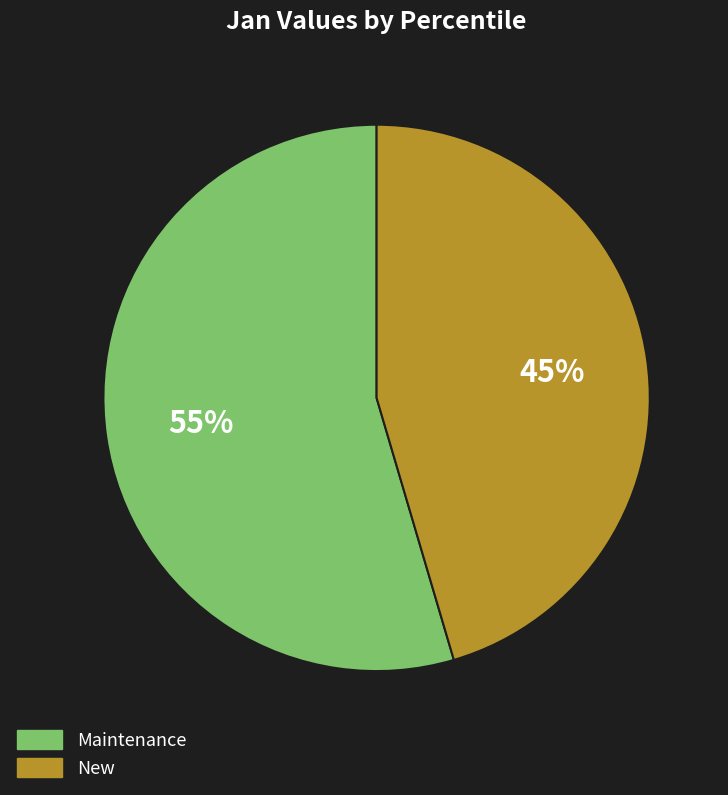

To the nearest percent, what is the average slice percentage?

50%